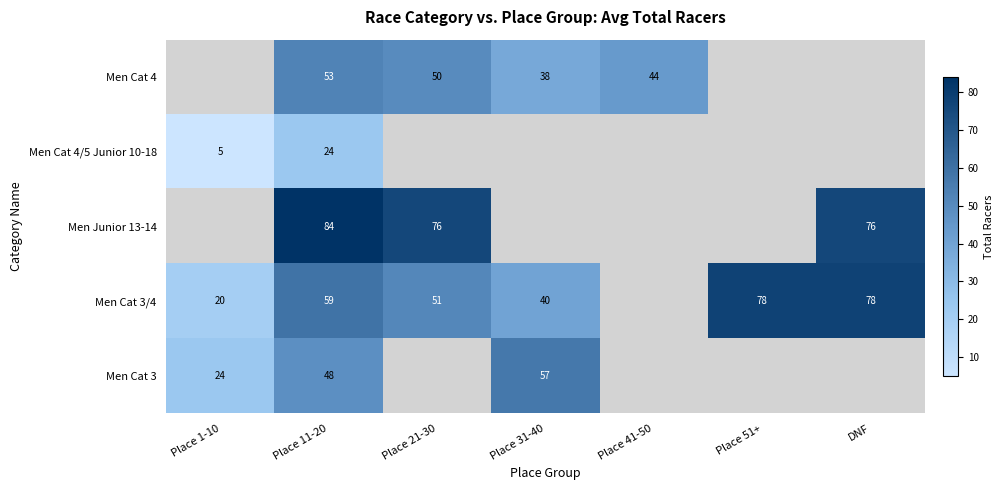

Is it true that Men Cat 4 equals 86 at Place 11-20?

False